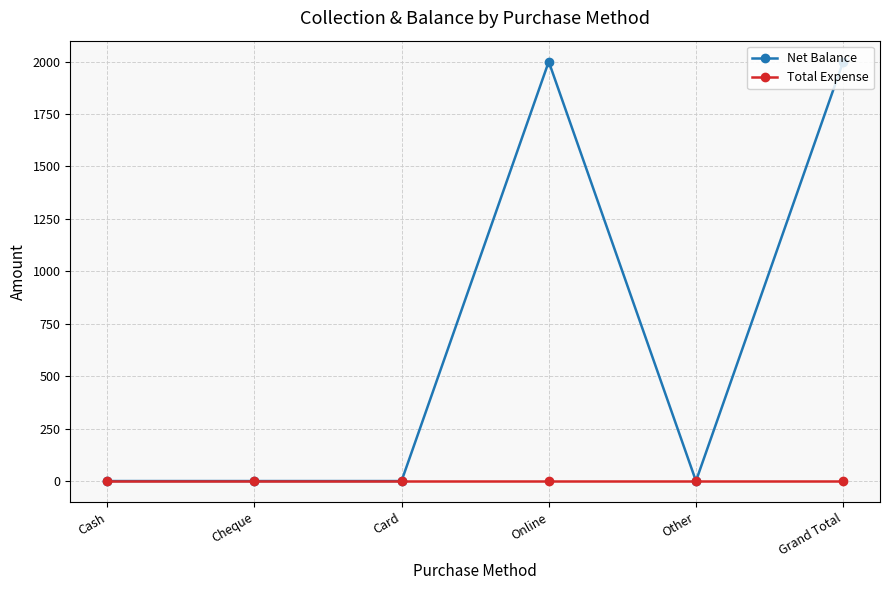

What is the total value across all series at Grand Total?

2000